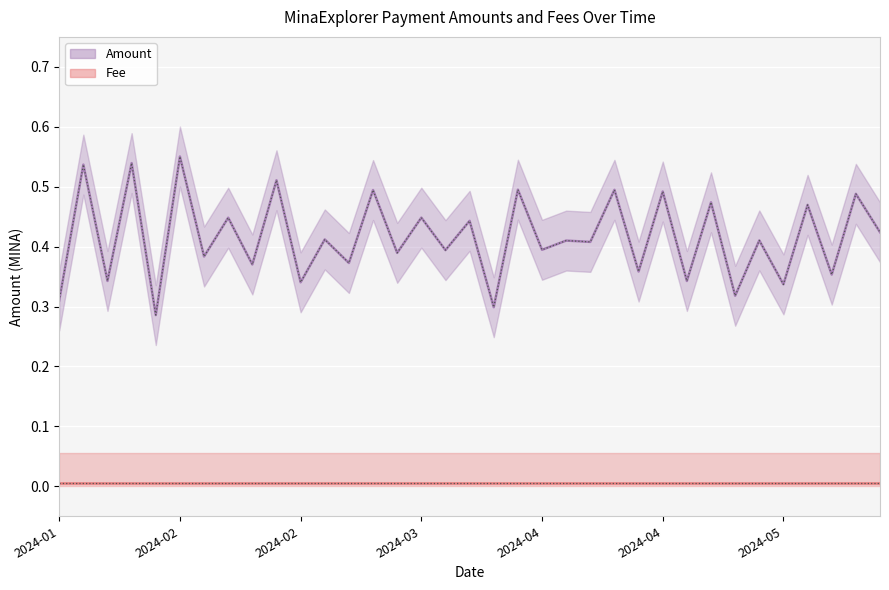

Reading left to right, list all the values displayed in this chart.

Amount: 0.3	0.5	0.3	0.5	0.3	0.6	0.4	0.4	0.4	0.5	0.3	0.4	0.4	0.5	0.4	0.4	0.4	0.4	0.3	0.5	0.4	0.4	0.4	0.5	0.4	0.5	0.3	0.5	0.3	0.4	0.3	0.5	0.4	0.5	0.4
Fee: 0.0	0.0	0.0	0.0	0.0	0.0	0.0	0.0	0.0	0.0	0.0	0.0	0.0	0.0	0.0	0.0	0.0	0.0	0.0	0.0	0.0	0.0	0.0	0.0	0.0	0.0	0.0	0.0	0.0	0.0	0.0	0.0	0.0	0.0	0.0
Amount_upper: 0.4	0.6	0.4	0.6	0.3	0.6	0.4	0.5	0.4	0.6	0.4	0.5	0.4	0.5	0.4	0.5	0.4	0.5	0.3	0.5	0.4	0.5	0.5	0.5	0.4	0.5	0.4	0.5	0.4	0.5	0.4	0.5	0.4	0.5	0.5
Amount_lower: 0.3	0.5	0.3	0.5	0.2	0.5	0.3	0.4	0.3	0.5	0.3	0.4	0.3	0.4	0.3	0.4	0.3	0.4	0.2	0.4	0.3	0.4	0.4	0.4	0.3	0.4	0.3	0.4	0.3	0.4	0.3	0.4	0.3	0.4	0.4
Fee_upper: 0.1	0.1	0.1	0.1	0.1	0.1	0.1	0.1	0.1	0.1	0.1	0.1	0.1	0.1	0.1	0.1	0.1	0.1	0.1	0.1	0.1	0.1	0.1	0.1	0.1	0.1	0.1	0.1	0.1	0.1	0.1	0.1	0.1	0.1	0.1
Fee_lower: 0.0	0.0	0.0	0.0	0.0	0.0	0.0	0.0	0.0	0.0	0.0	0.0	0.0	0.0	0.0	0.0	0.0	0.0	0.0	0.0	0.0	0.0	0.0	0.0	0.0	0.0	0.0	0.0	0.0	0.0	0.0	0.0	0.0	0.0	0.0